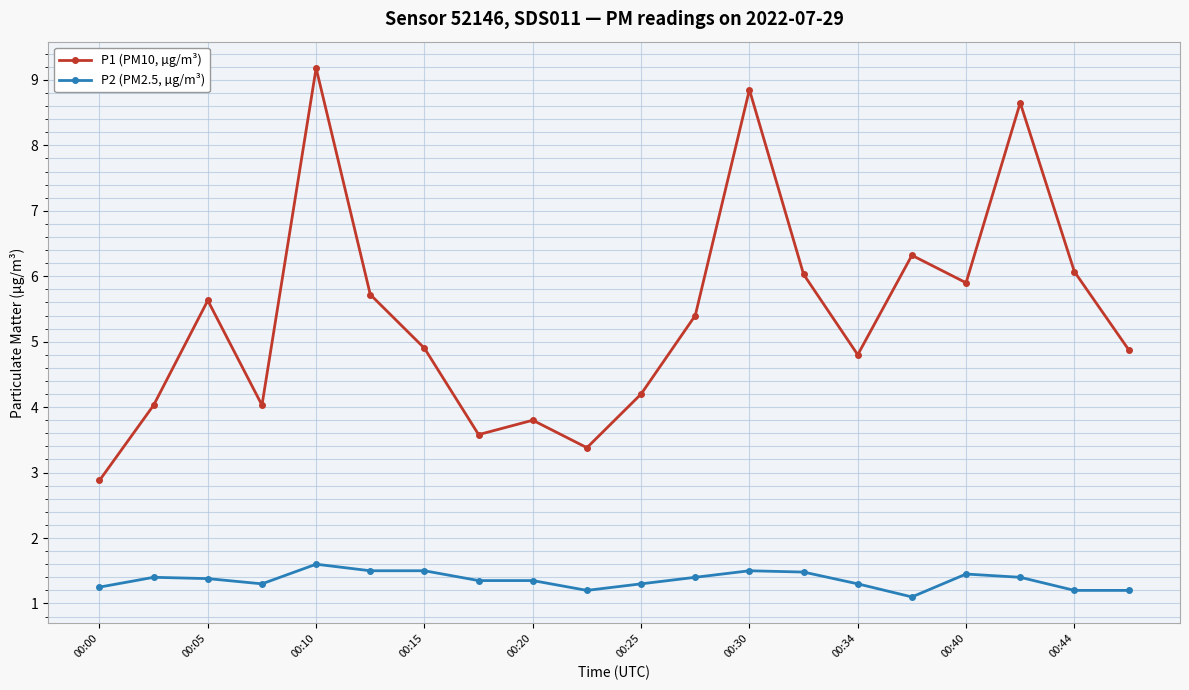

How many P2 (PM2.5, µg/m³) values are between 1 and 2?

20